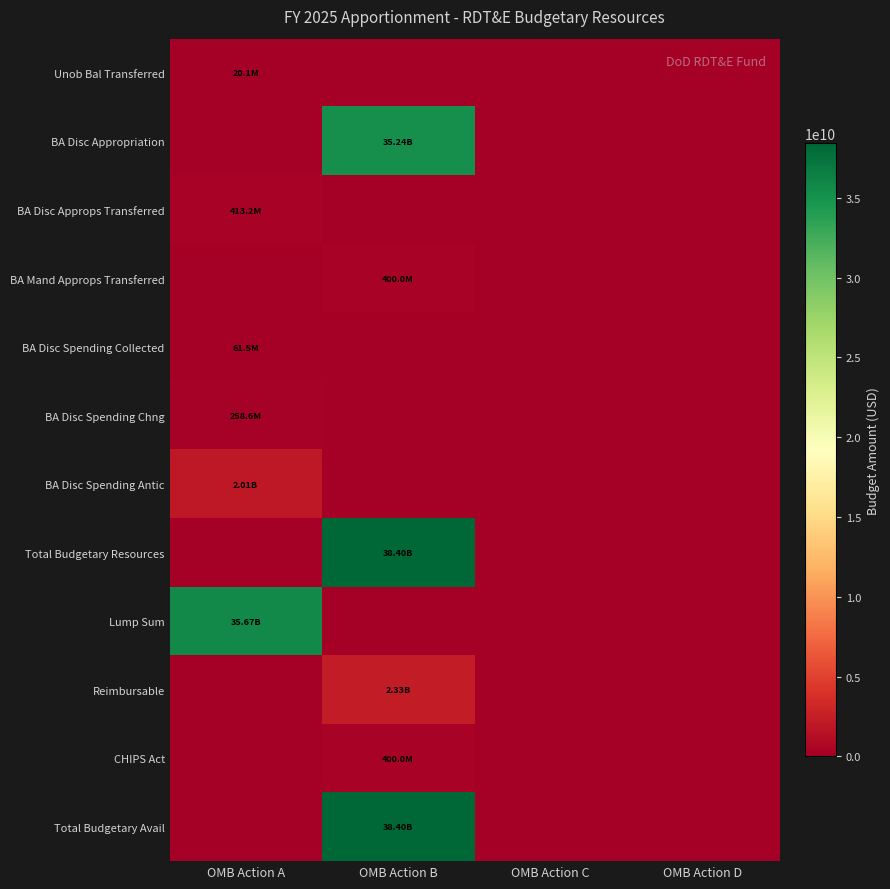

At OMB Action B, list the series in order from largest to smallest.

Total Budgetary Resources, Total Budgetary Avail, BA Disc Appropriation, Reimbursable, BA Mand Approps Transferred, CHIPS Act, Unob Bal Transferred, BA Disc Approps Transferred, BA Disc Spending Collected, BA Disc Spending Chng, BA Disc Spending Antic, Lump Sum